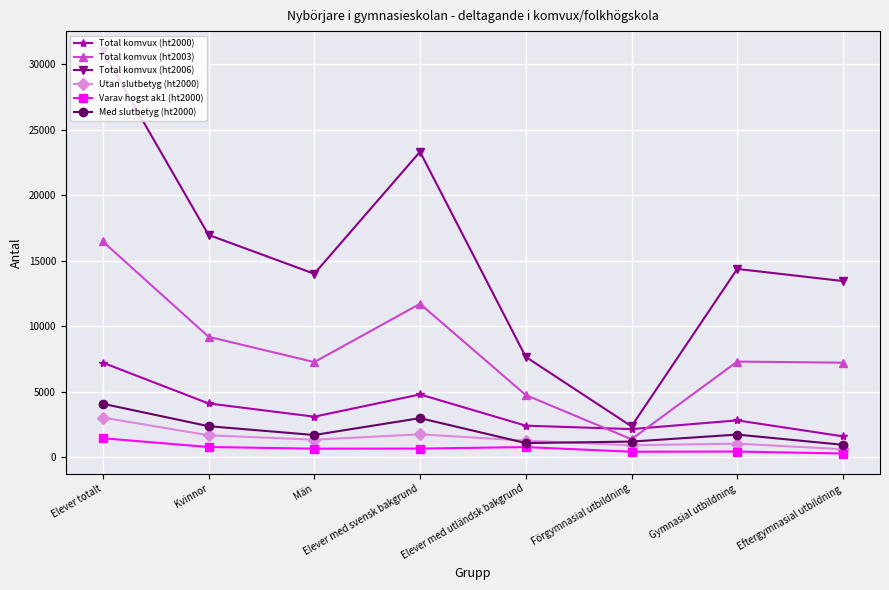

What is the value of the Total komvux (ht2000) point at the 5th from the left?

2423